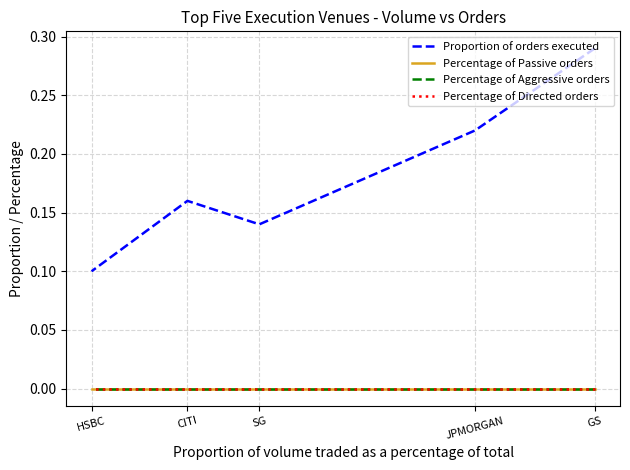

What is the difference between the highest and lowest values at HSBC?

0.1